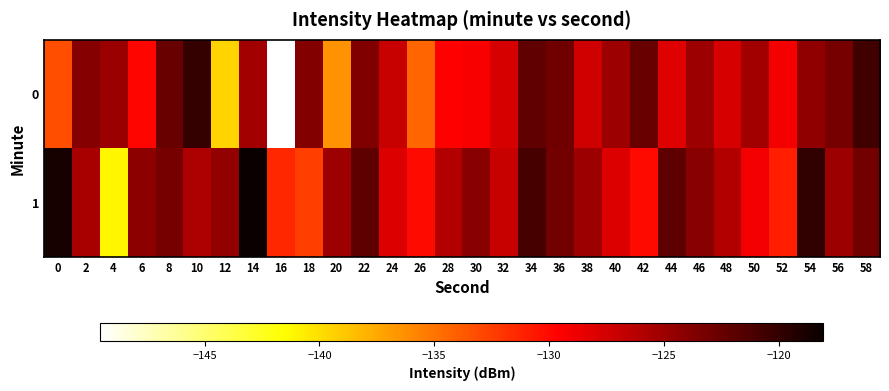

What is the total value across all series at 22?

-245.6